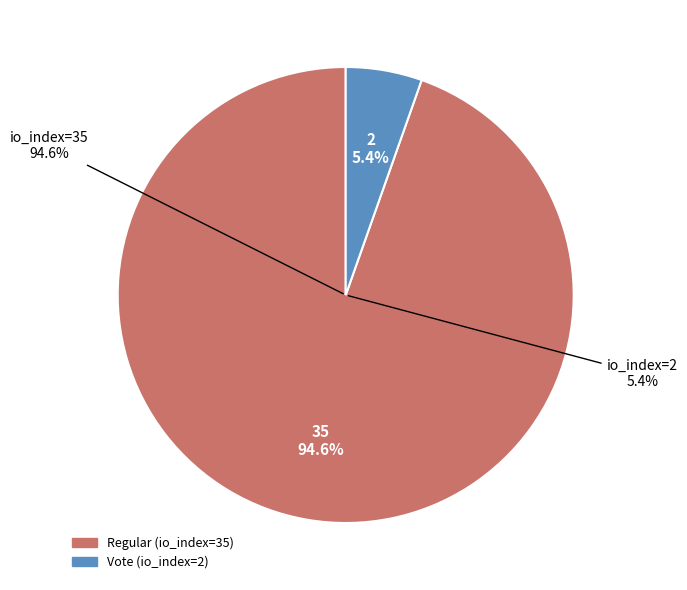

Rank the categories by value from lowest to highest.

Vote (io_index=2), Regular (io_index=35)